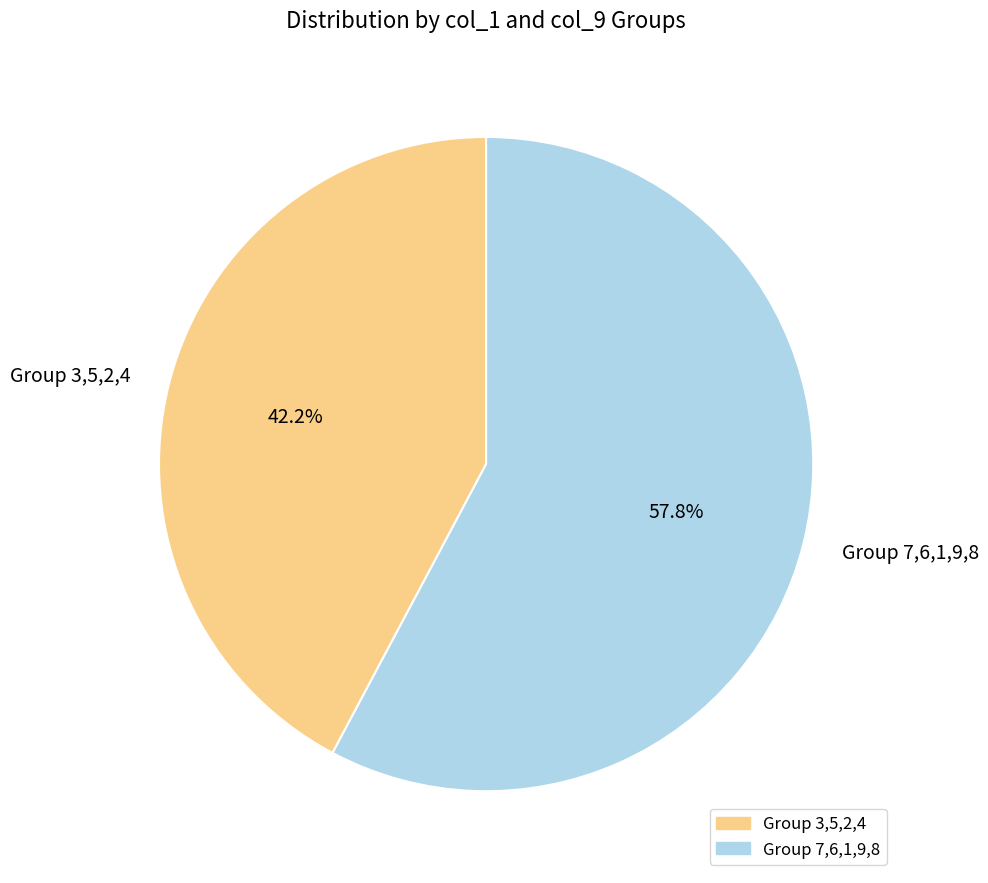

Between Group 7,6,1,9,8 and Group 3,5,2,4, which is larger?

Group 7,6,1,9,8